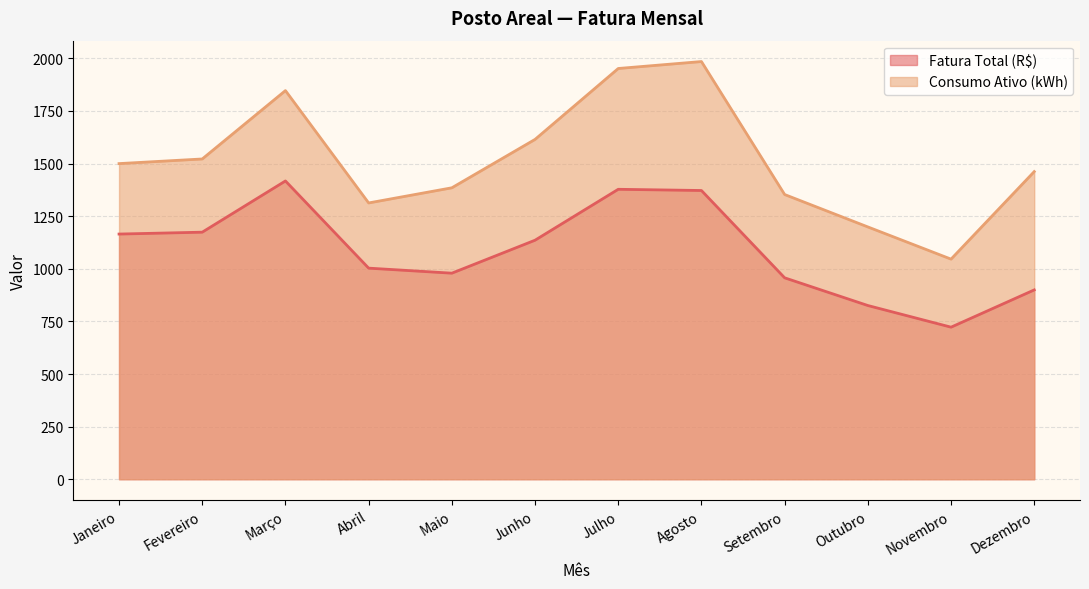

How many interior local peaks does the Consumo Ativo (kWh) series have?

2